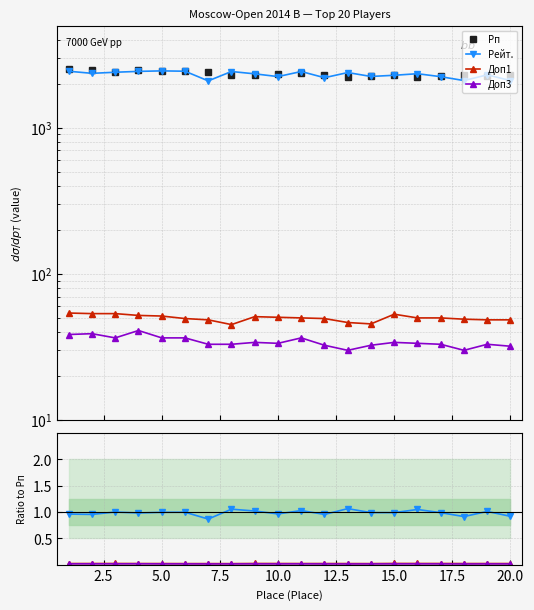

The value of Рейт. at 13 is 2388.0. True or false?

True